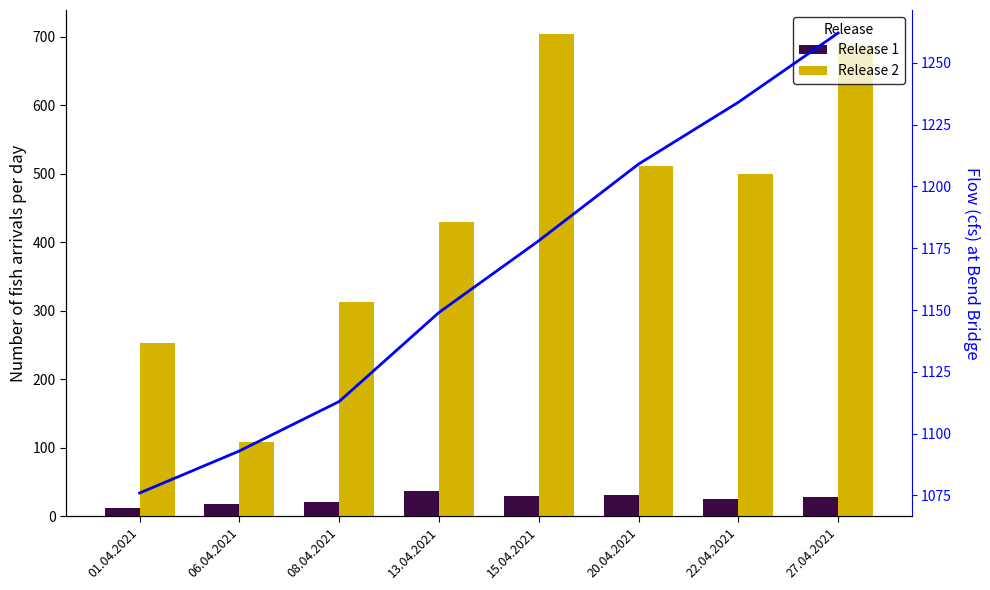

How many data points in ConTex Index are above 1178?

3